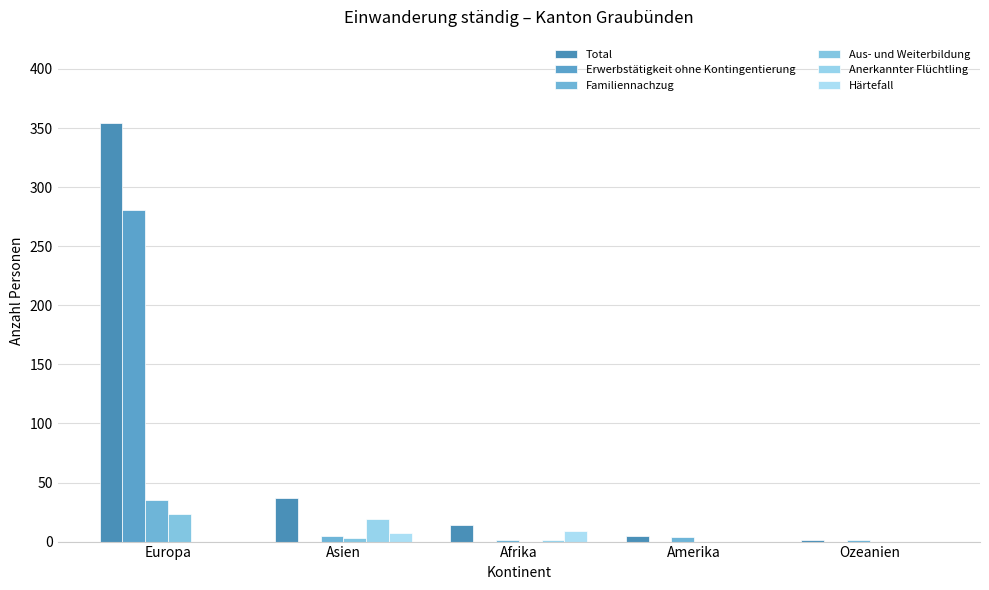

How many distinct data groups are displayed?

6